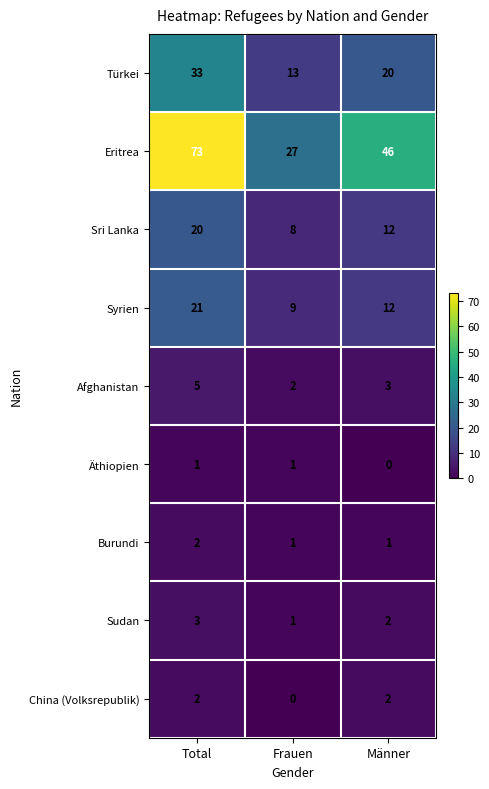

What is the sum of all Syrien values?

42